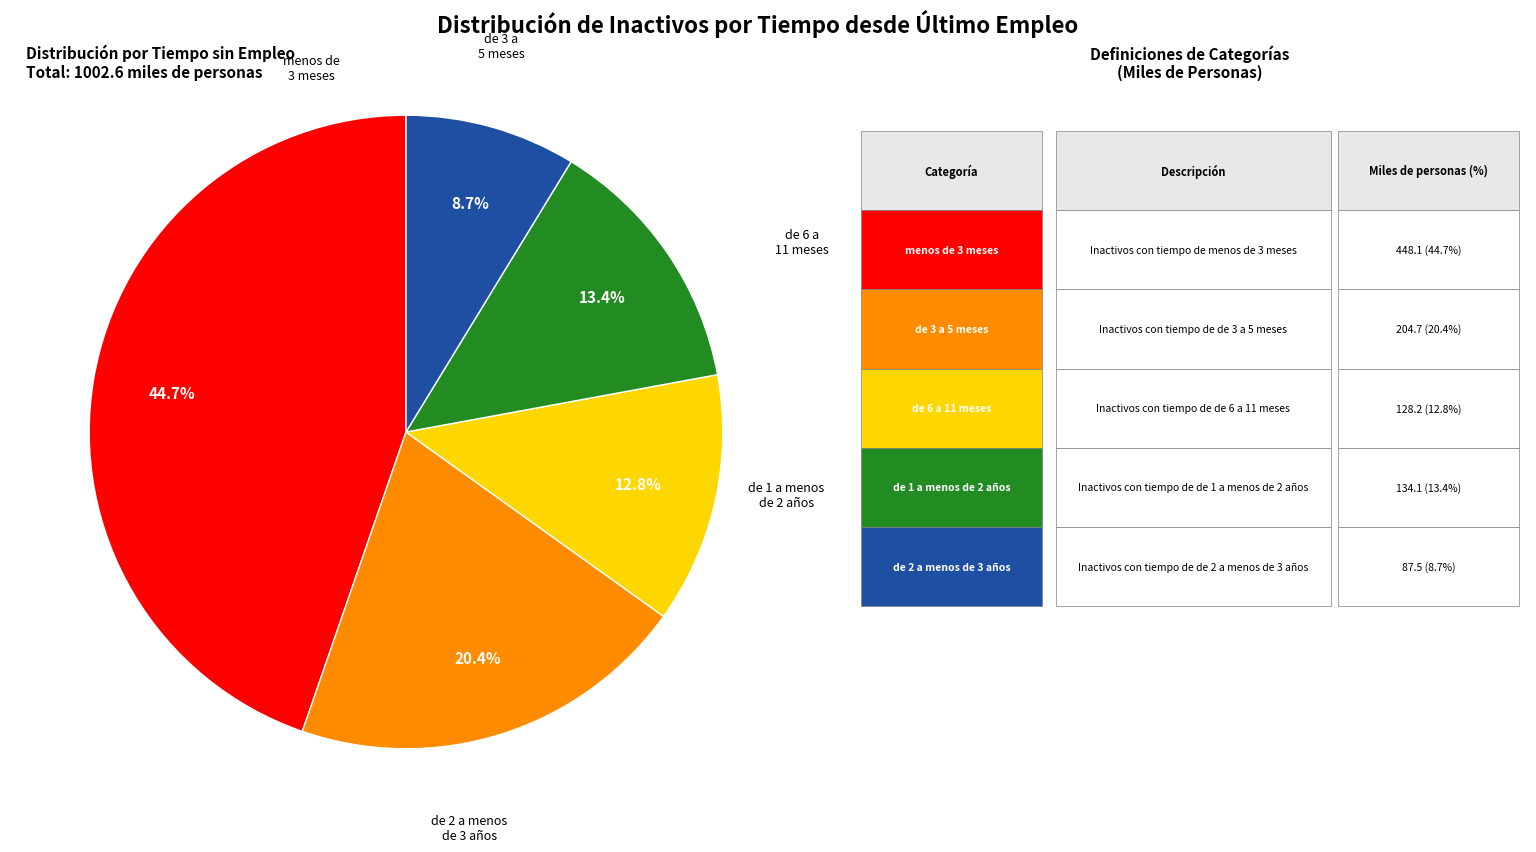

Is there any slice that represents more than half of the pie?

No